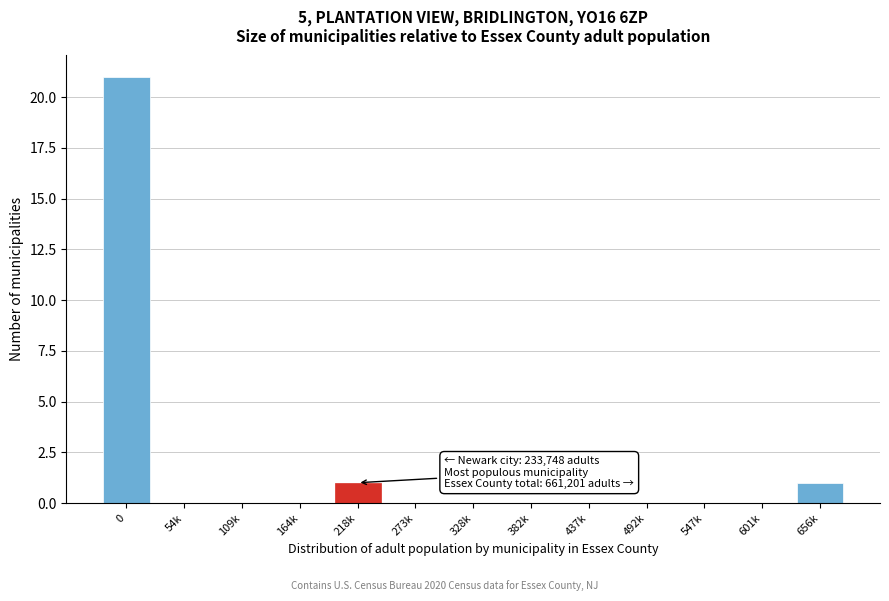

Reading left to right, extract all data points from this chart.

0=21	54k=0	109k=0	164k=0	218k=1	273k=0	328k=0	382k=0	437k=0	492k=0	547k=0	601k=0	656k=1